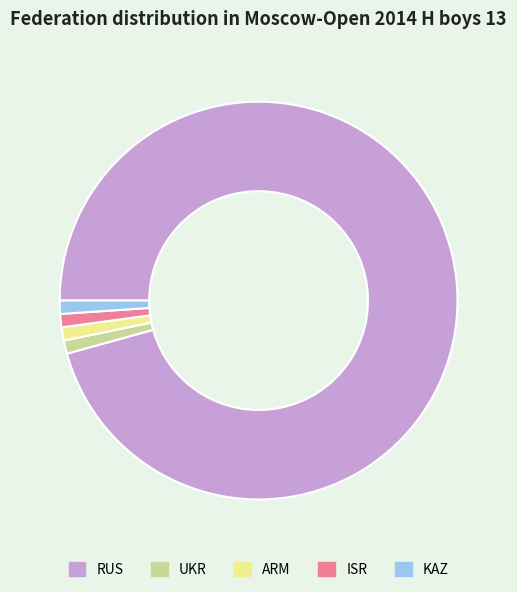

True or false: KAZ accounts for 1% of the total.

True